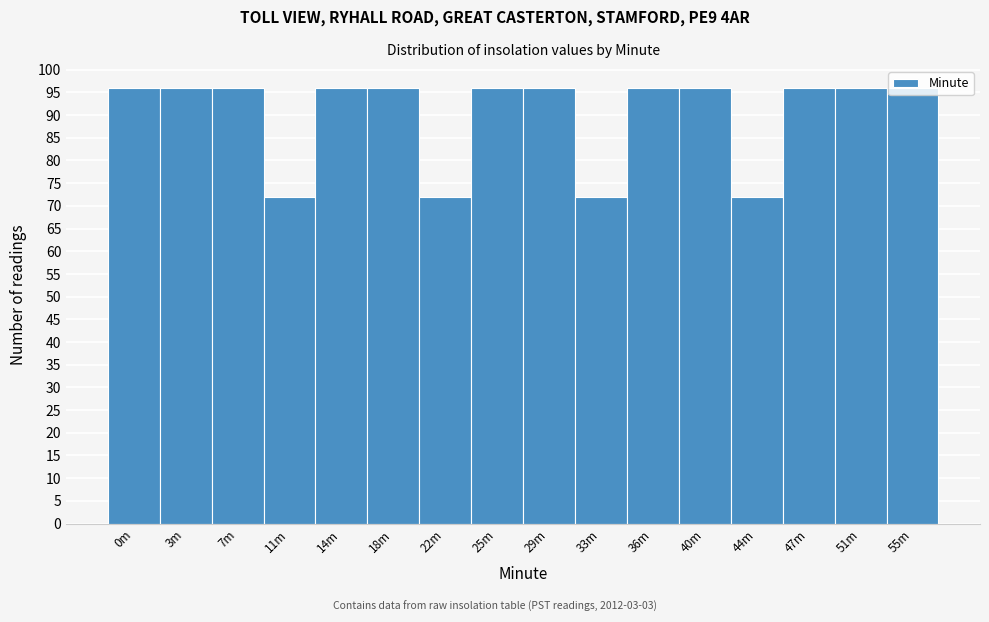

What is the sum of all values?

1440